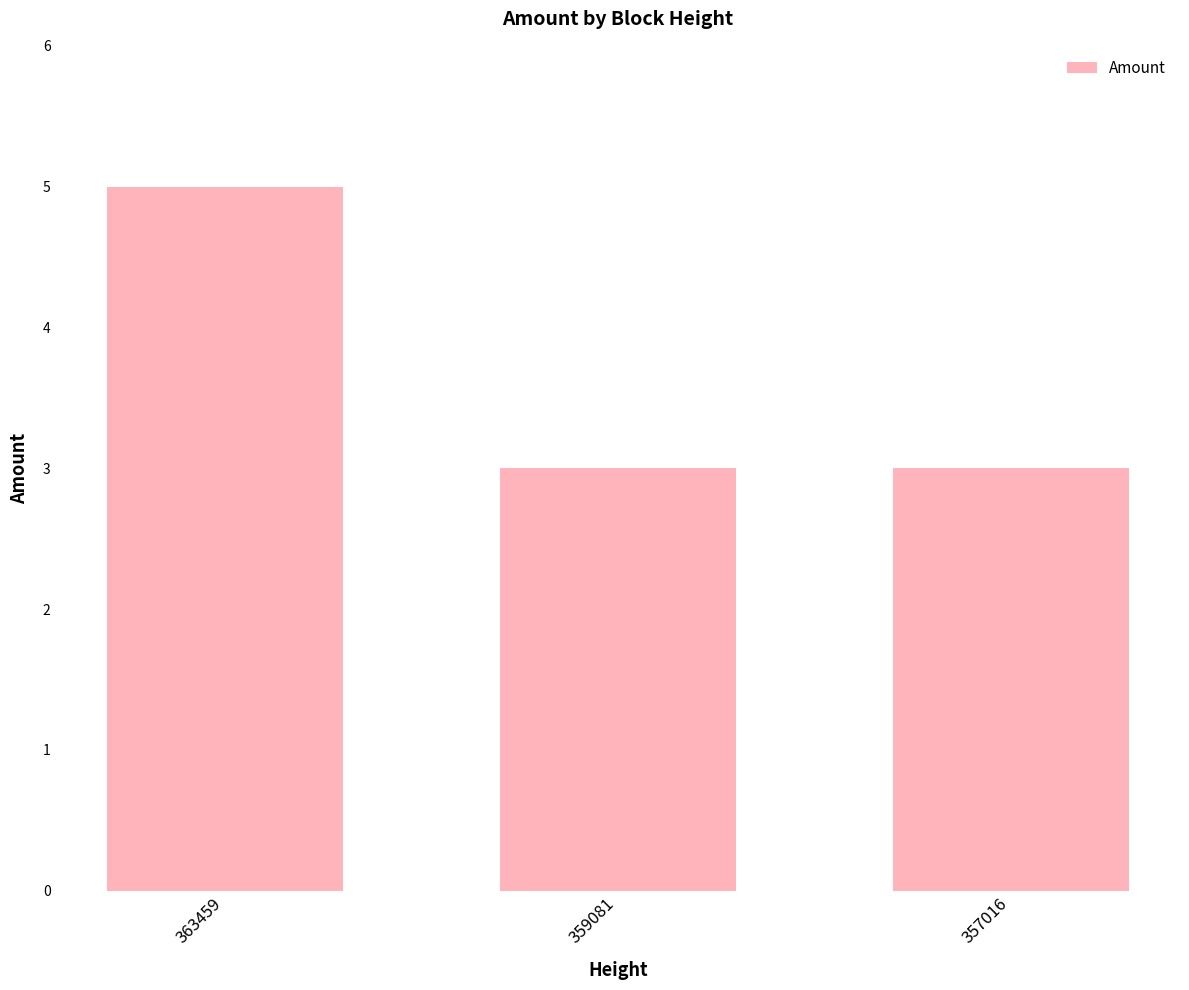

What is the difference between the values at 357016 and 363459?

2